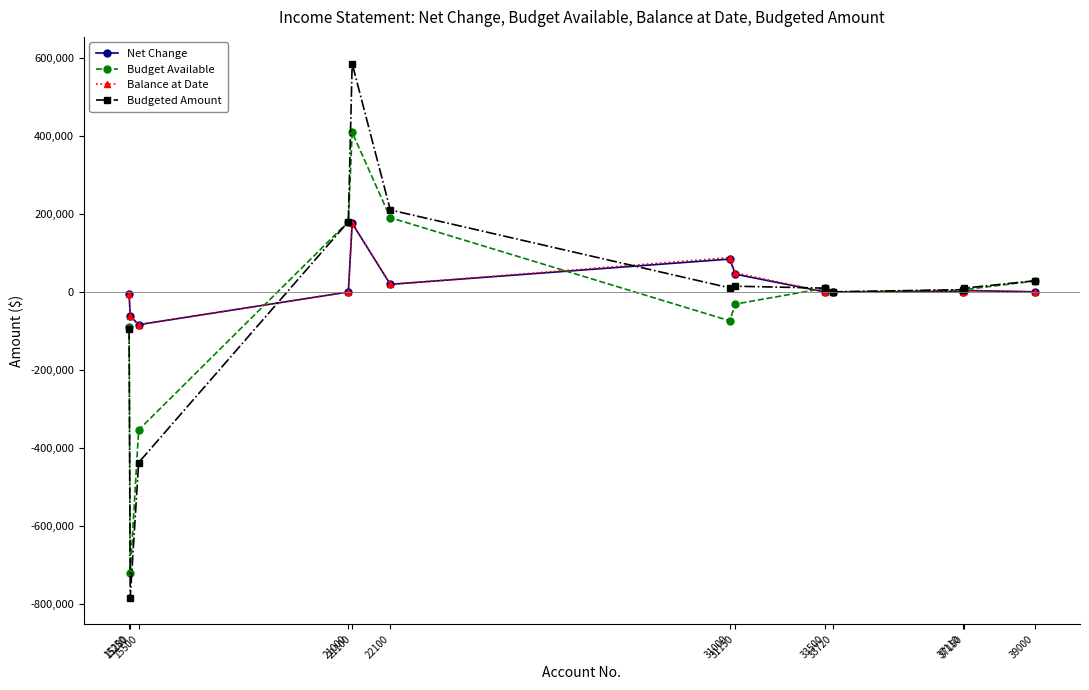

What is the lowest value of the Budget Available series?

-722544.1